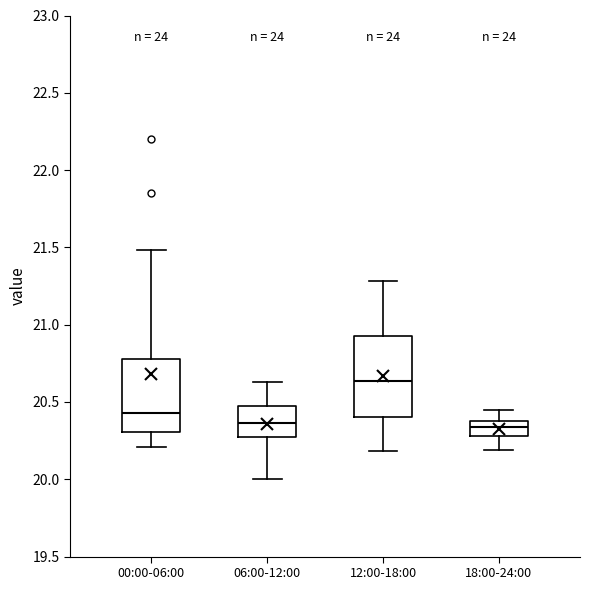

Where is the lower edge of the box for 00:00-06:00 on the y-axis? The values are not printed on the chart, so give them approximately, as read against the axis.

20.30